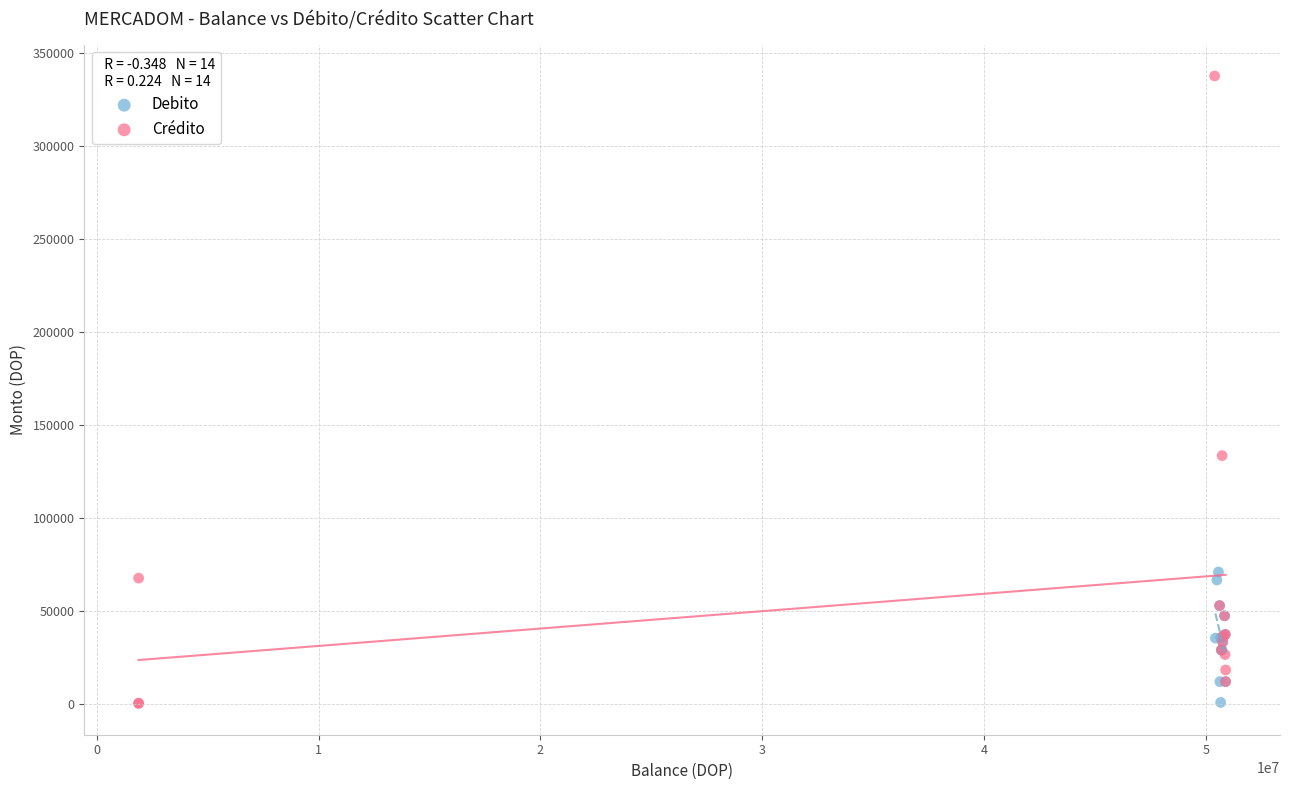

Which series has the widest spread of Y values?

Crédito